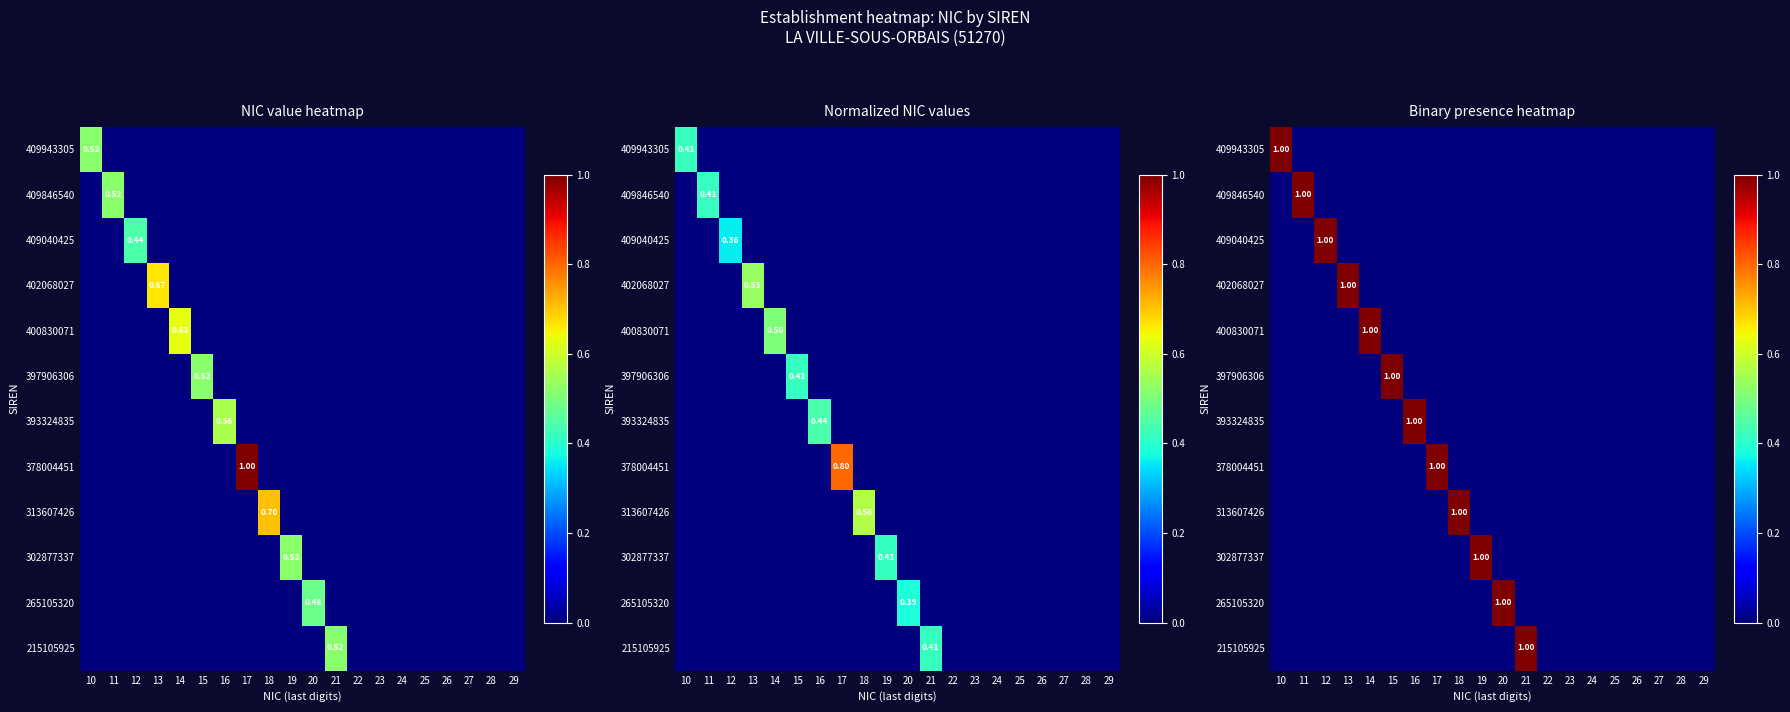

At how many categories does at least one series exceed 0?

12